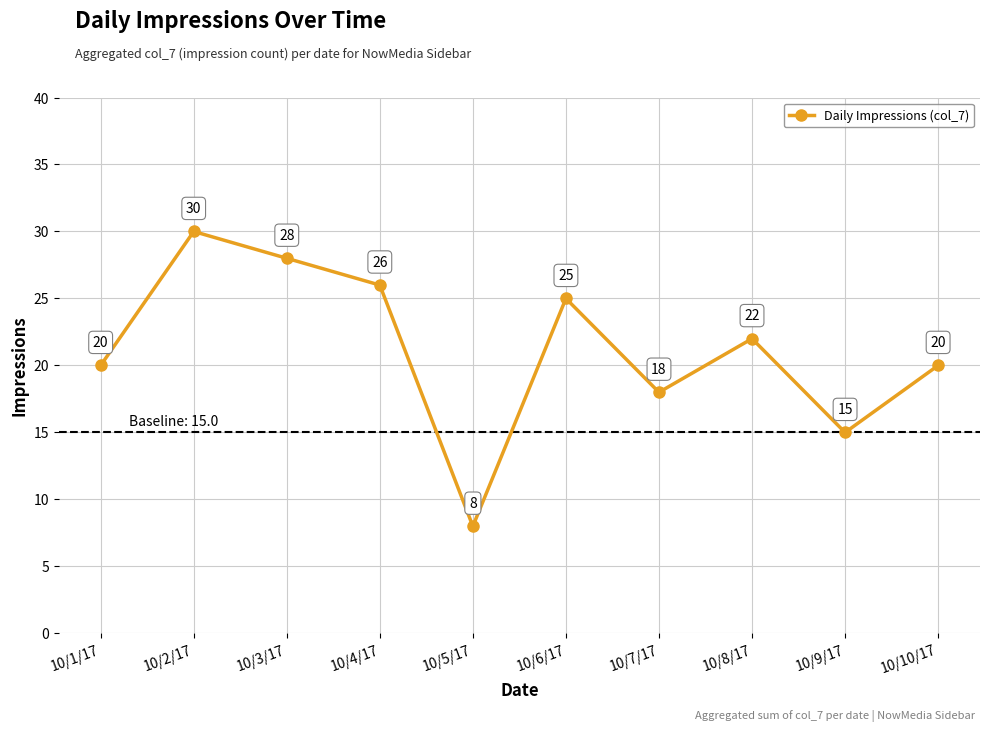

Is this an area chart (filled region under the line)?

No